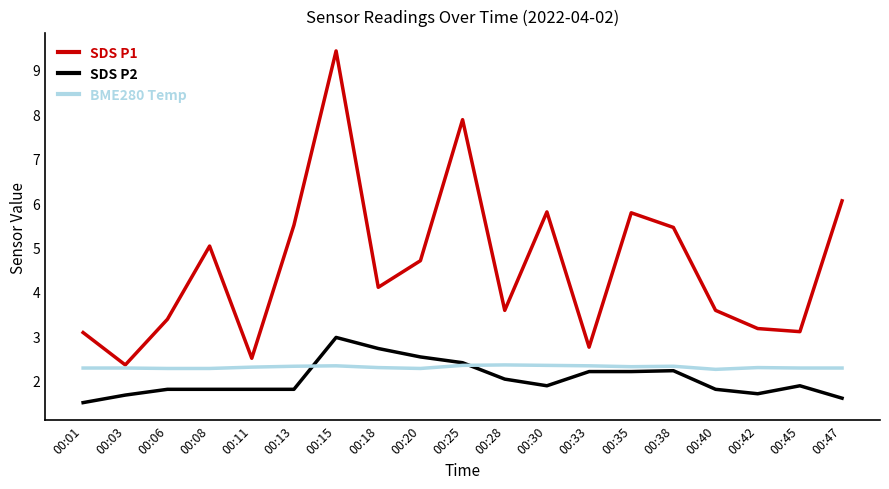

What is the spread (max minus min) of values at 00:45?

1.2